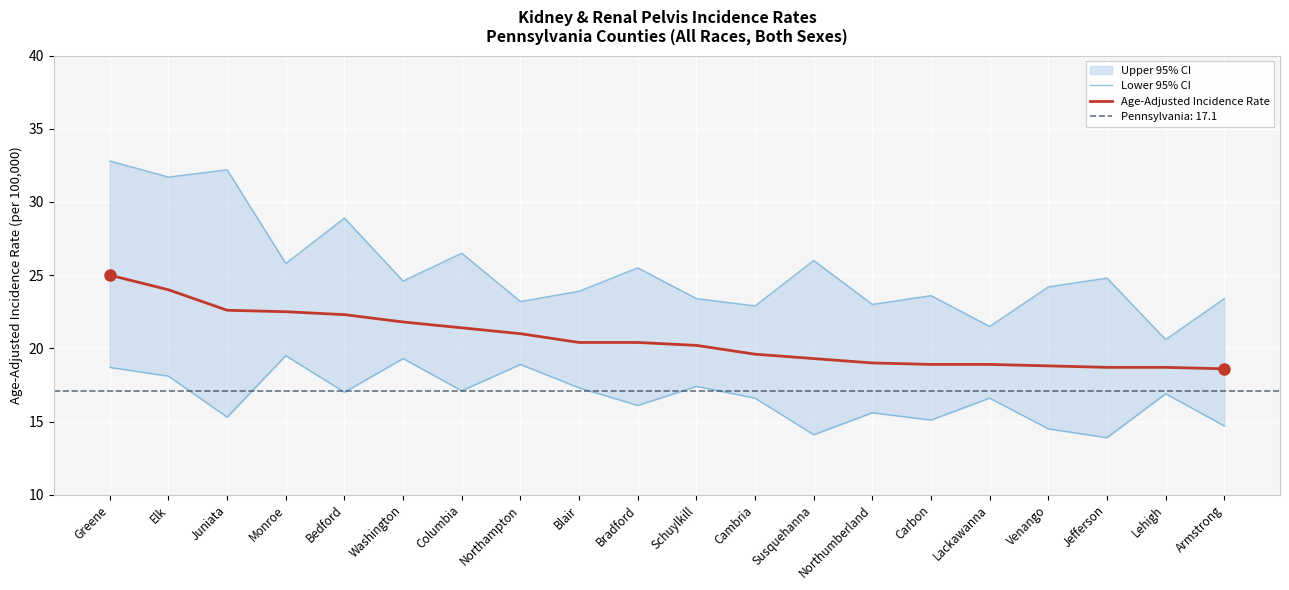

What is the label of the 1st point from the right?

Armstrong